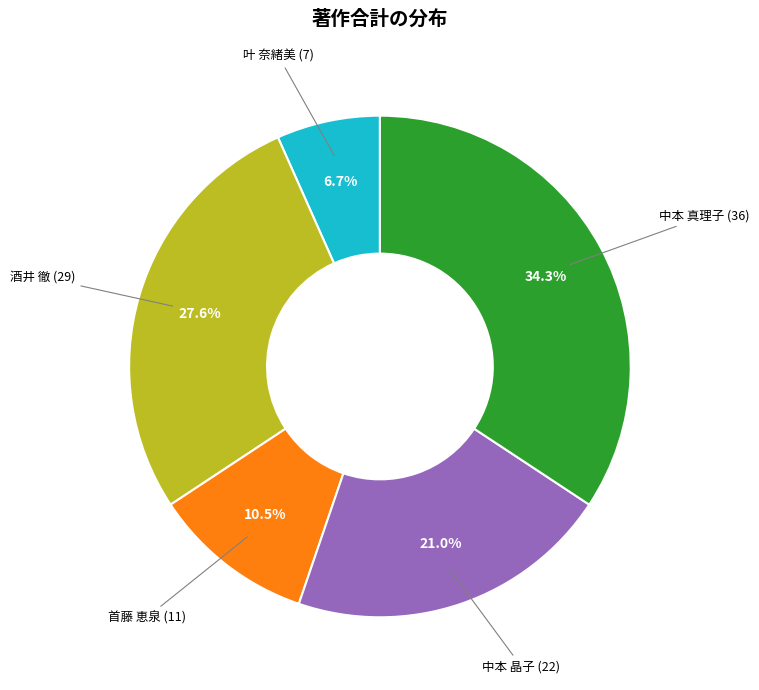

Does any single category account for the majority?

No